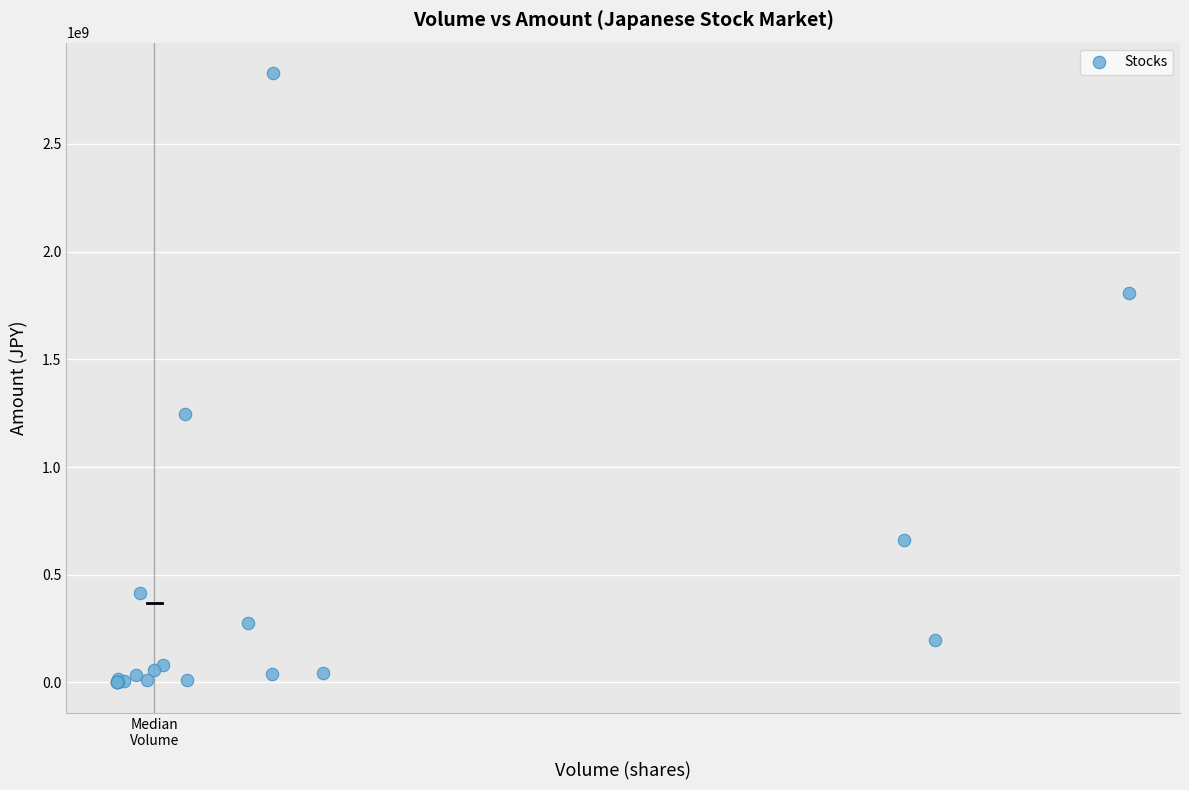

What Y value in the scatter plot is closest to 1414467950?

1245981300